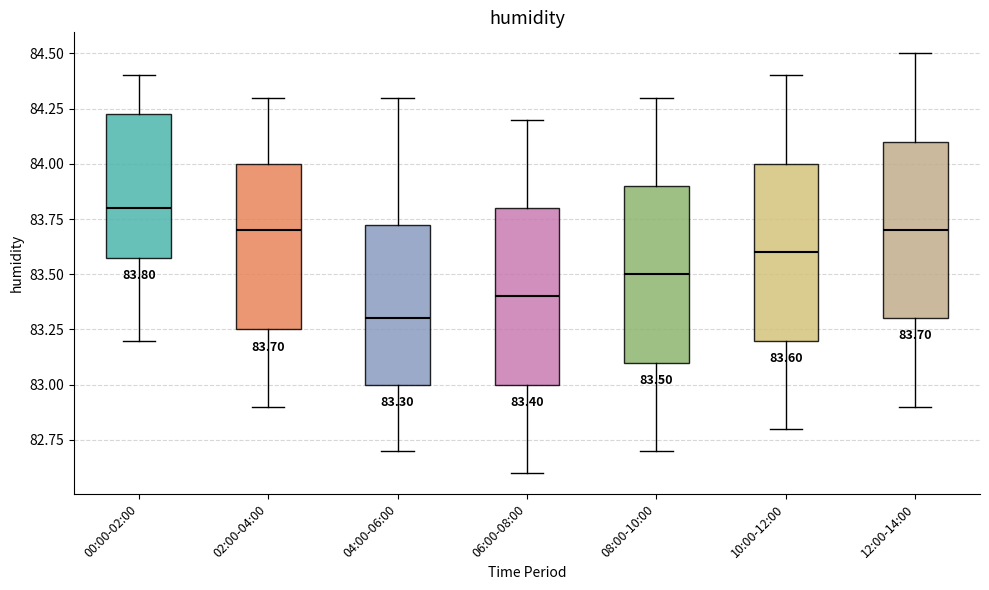

Which box has the highest median line?

00:00-02:00